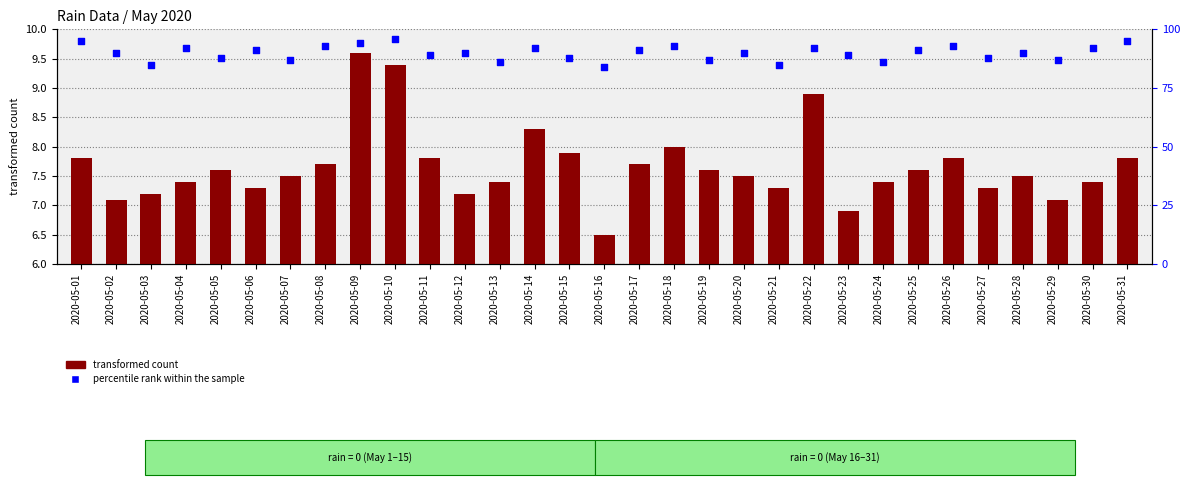

Which series has the largest Y range (max minus min)?

percentile rank within the sample